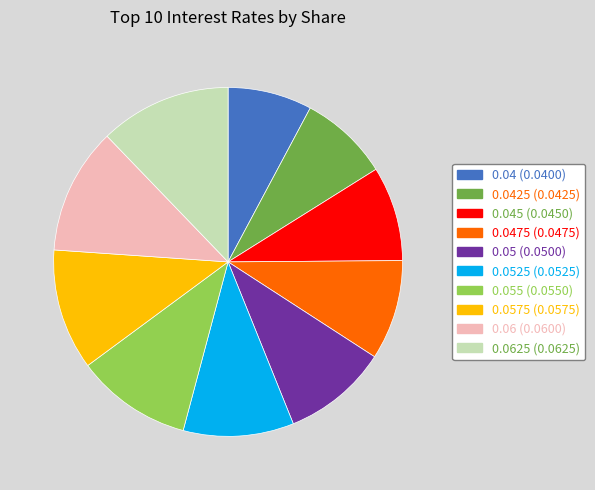

Does 0.05 (0.0500) represent more than half of the total?

No